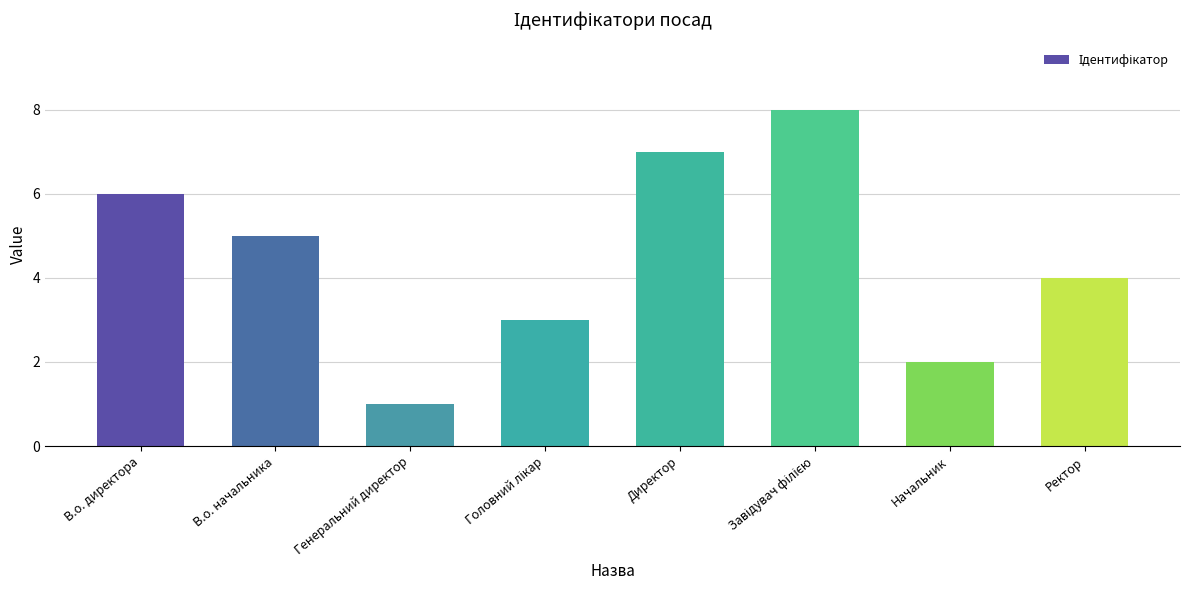

Reading left to right, transcribe all the data shown in this chart.

6	5	1	3	7	8	2	4